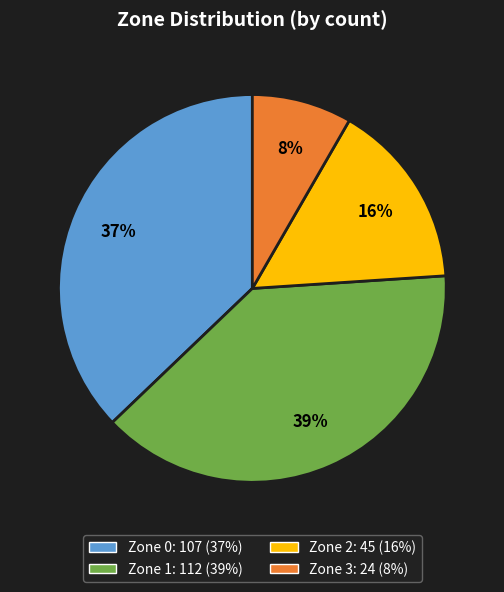

The Zone 1 slice represents 31% of the pie. True or false?

False